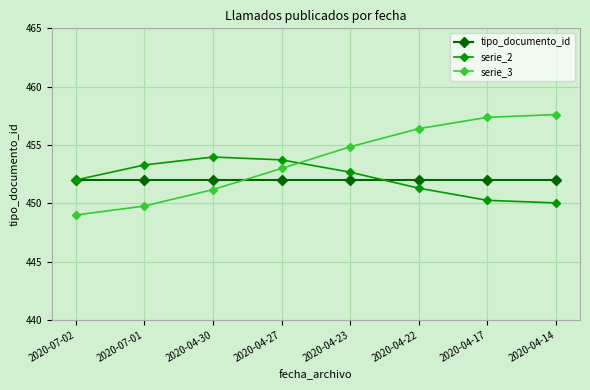

Reading left to right, extract all data points from this chart.

tipo_documento_id: 2020-07-02=452.0	2020-07-01=452.0	2020-04-30=452.0	2020-04-27=452.0	2020-04-23=452.0	2020-04-22=452.0	2020-04-17=452.0	2020-04-14=452.0
serie_2: 2020-07-02=452.0	2020-07-01=453.3	2020-04-30=454.0	2020-04-27=453.7	2020-04-23=452.7	2020-04-22=451.3	2020-04-17=450.3	2020-04-14=450.0
serie_3: 2020-07-02=449.0	2020-07-01=449.8	2020-04-30=451.2	2020-04-27=453.0	2020-04-23=454.8	2020-04-22=456.4	2020-04-17=457.4	2020-04-14=457.6